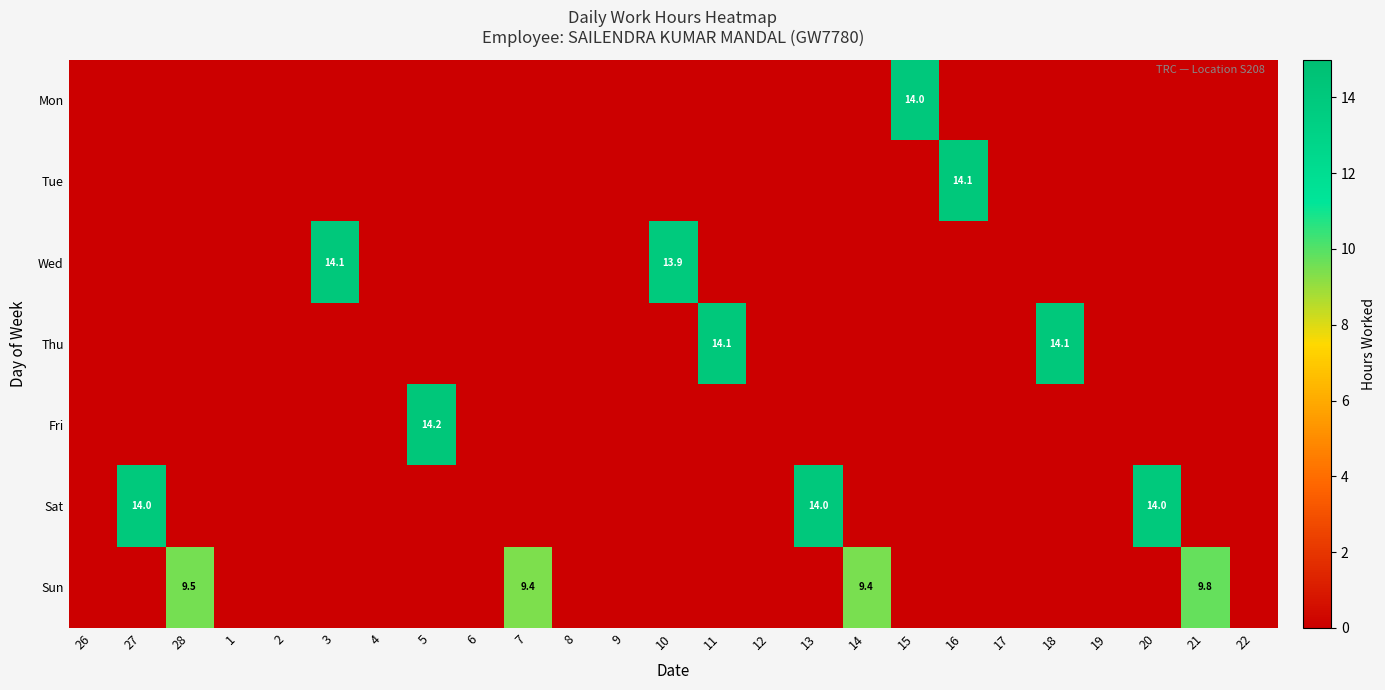

The value of Thu at 18 is 18.6. True or false?

False